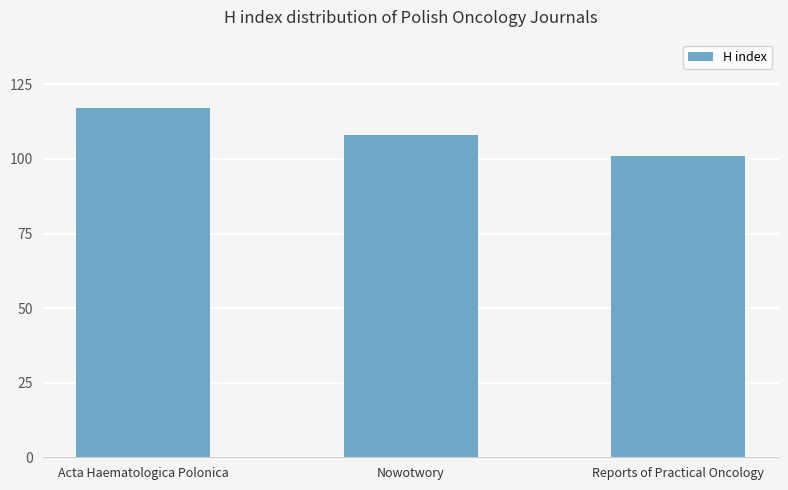

What is the smallest value displayed?

101